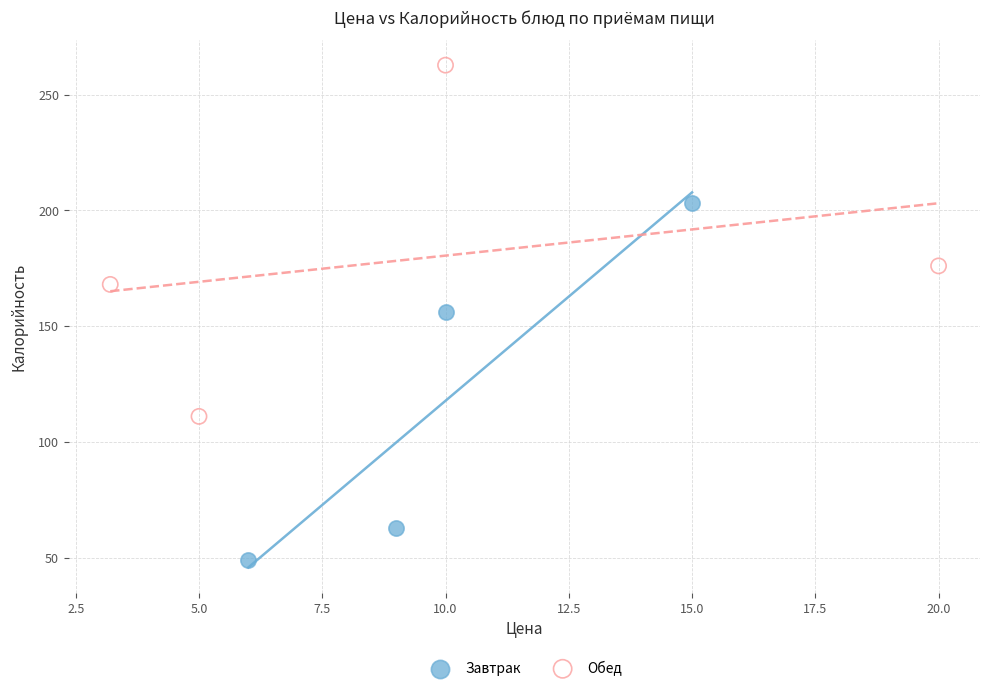

Which series reaches the maximum Y coordinate?

Обед